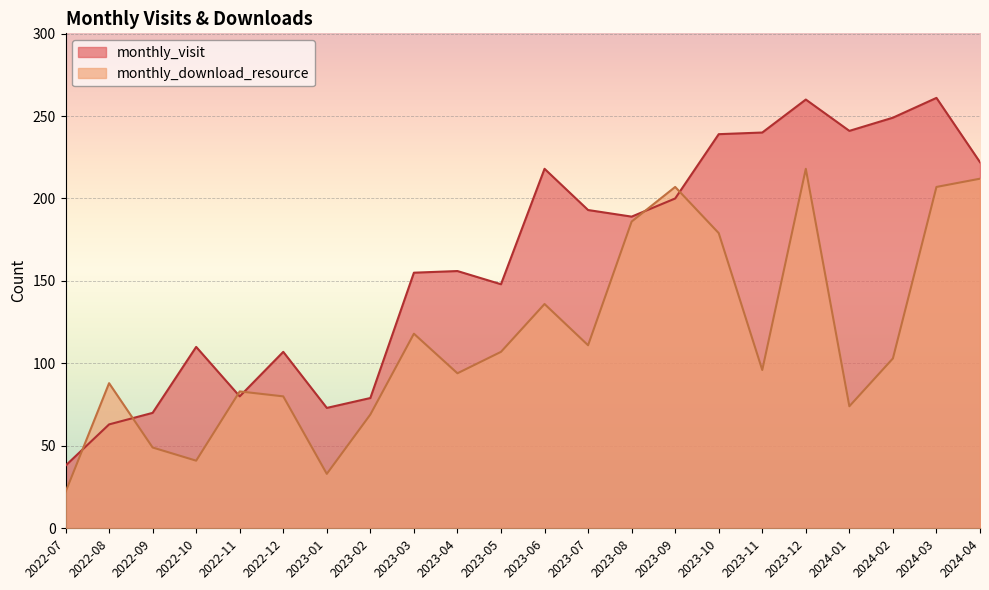

Reading left to right, transcribe all the data shown in this chart.

monthly_visit: 2022-07=38	2022-08=63	2022-09=70	2022-10=110	2022-11=80	2022-12=107	2023-01=73	2023-02=79	2023-03=155	2023-04=156	2023-05=148	2023-06=218	2023-07=193	2023-08=189	2023-09=200	2023-10=239	2023-11=240	2023-12=260	2024-01=241	2024-02=249	2024-03=261	2024-04=222
monthly_download_resource: 2022-07=22	2022-08=88	2022-09=49	2022-10=41	2022-11=83	2022-12=80	2023-01=33	2023-02=69	2023-03=118	2023-04=94	2023-05=107	2023-06=136	2023-07=111	2023-08=186	2023-09=207	2023-10=179	2023-11=96	2023-12=218	2024-01=74	2024-02=103	2024-03=207	2024-04=212